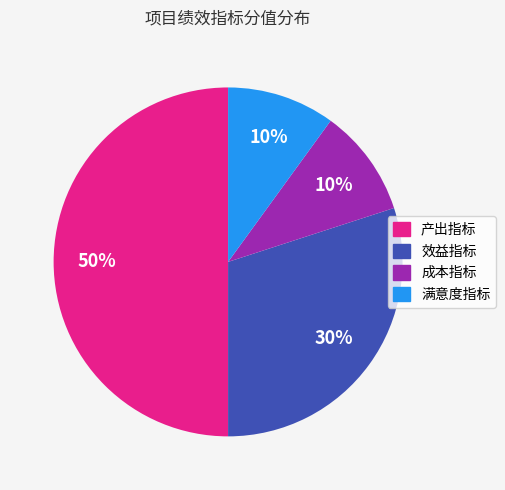

What is the ratio of the value at 效益指标 to the value at 产出指标?

0.6